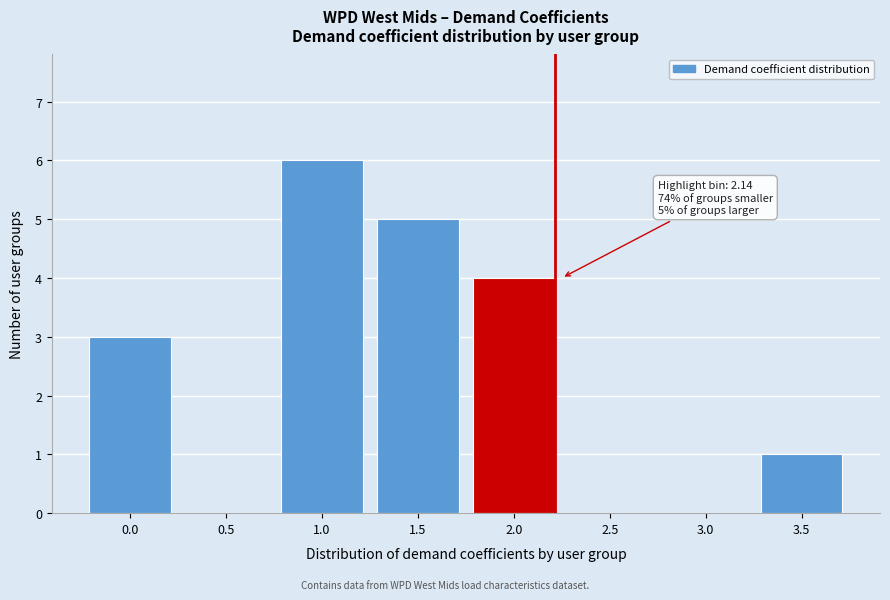

Reading right to left, what are all the values shown in this chart?

3.5=1	3.0=0	2.5=0	2.0=4	1.5=5	1.0=6	0.5=0	0.0=3